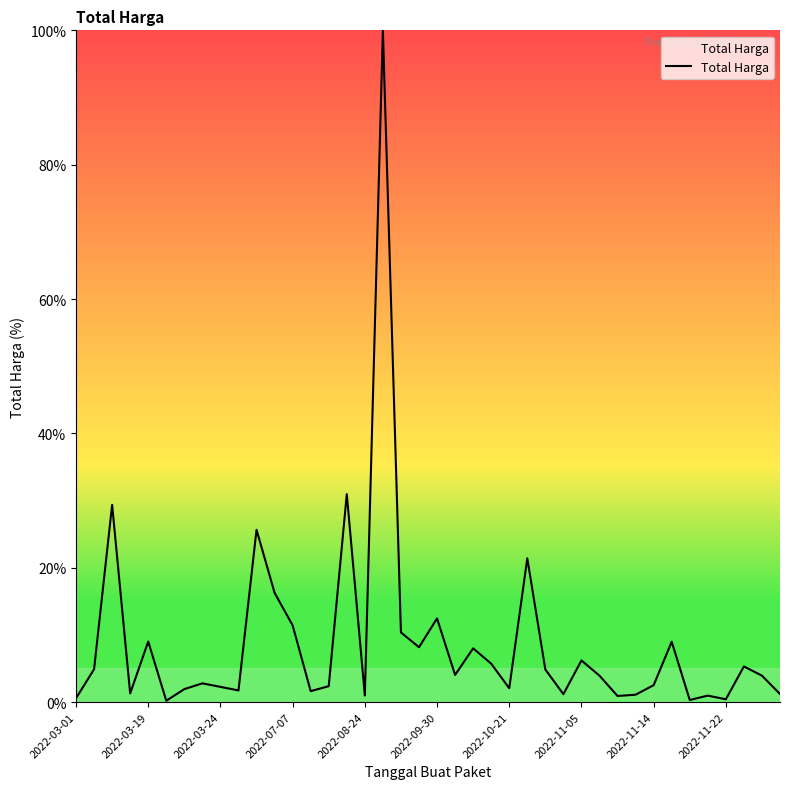

What is the maximum value shown in the chart?

100.0